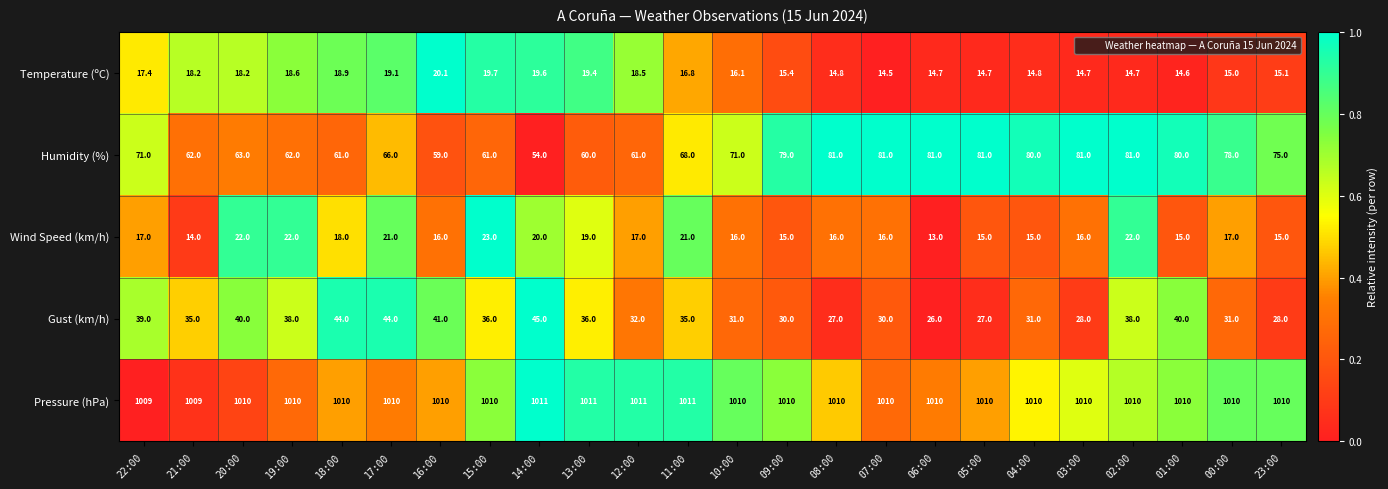

At which label does Wind Speed (km/h) reach its minimum?

06:00